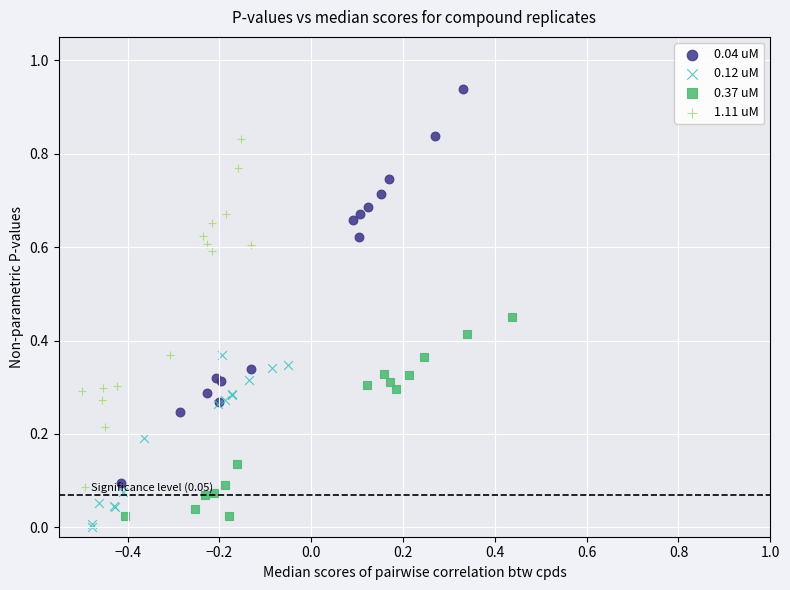

What are all the series names shown in the legend?

0.04 uM, 0.12 uM, 0.37 uM, 1.11 uM